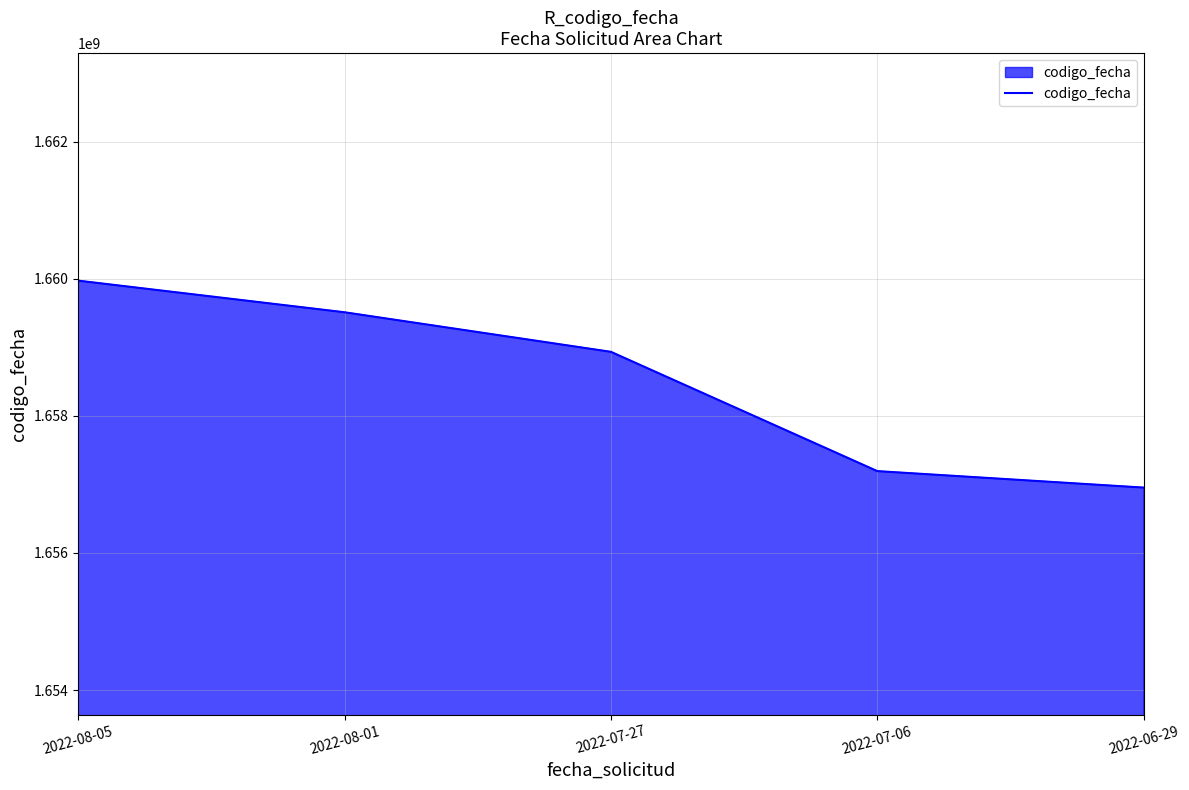

Does the chart display data point markers on the line(s)?

No